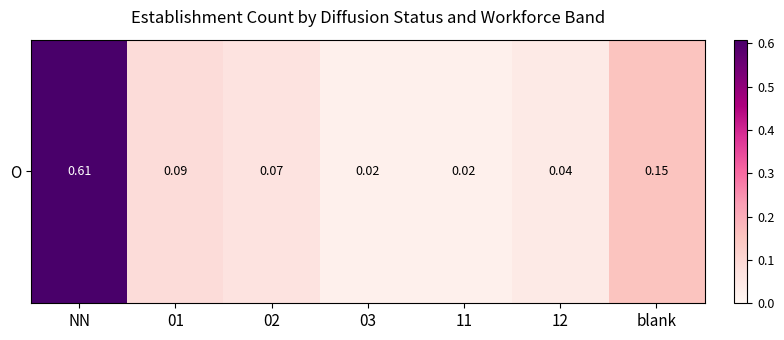

Reading left to right, list all the values displayed in this chart.

NN=0.6	01=0.1	02=0.1	03=0.0	11=0.0	12=0.0	blank=0.2